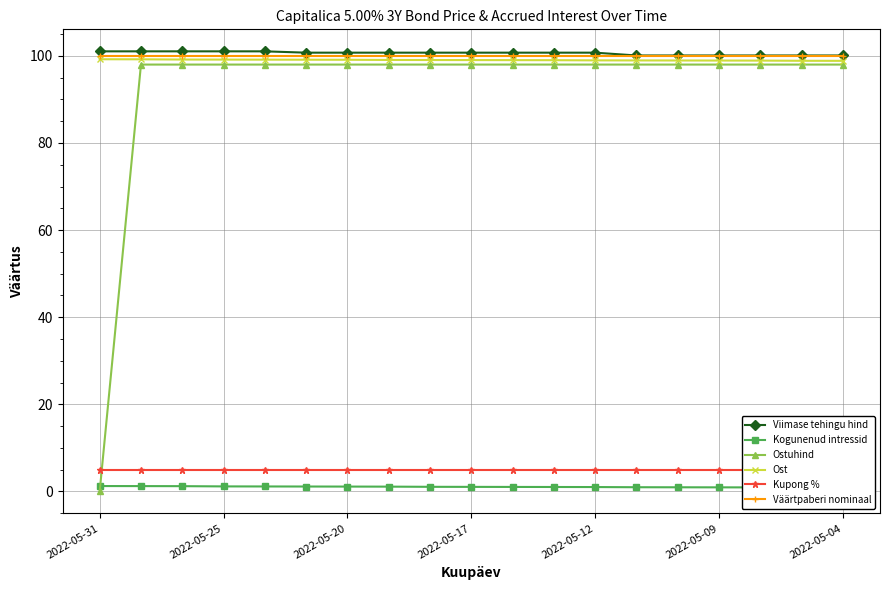

True or false: Viimase tehingu hind has a value of 65.4 at 2022-05-20.

False